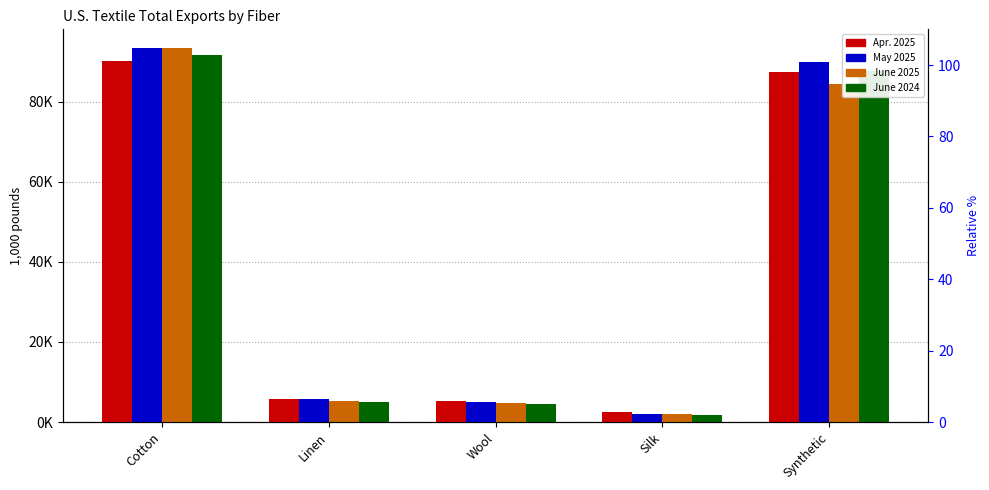

What is the difference between the May 2025 values at Silk and Cotton?

91321.2